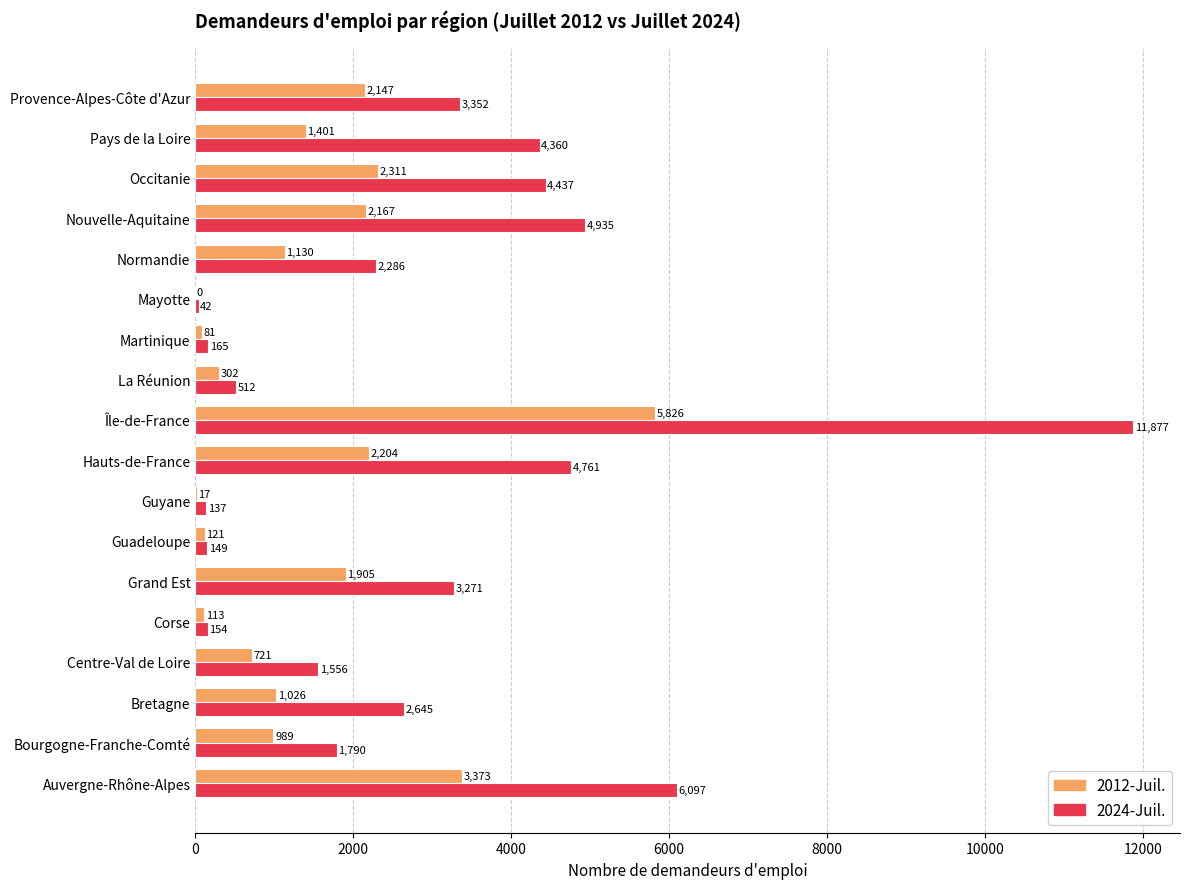

Between Bretagne and La Réunion, which series saw the biggest shift?

2024-Juil.